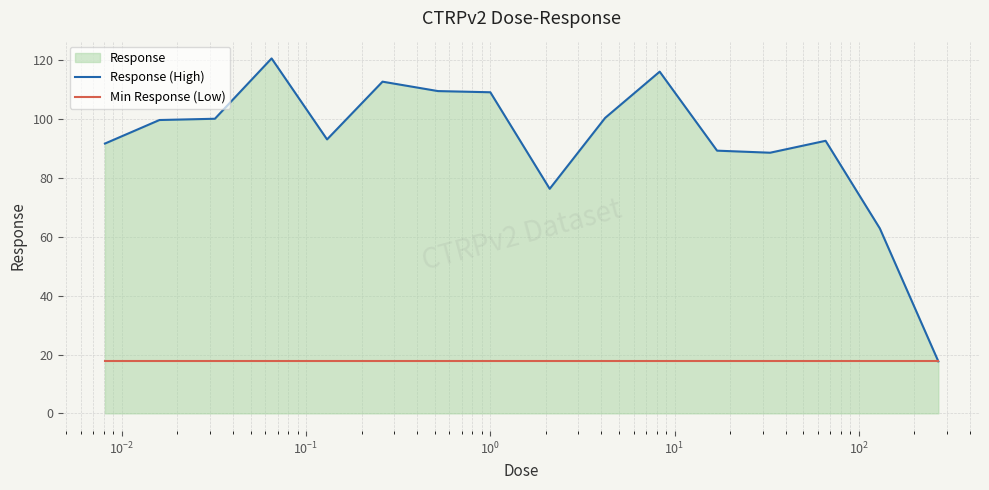

List the series in order of their overall mean, lowest first.

Min Response (Low), Response (High)